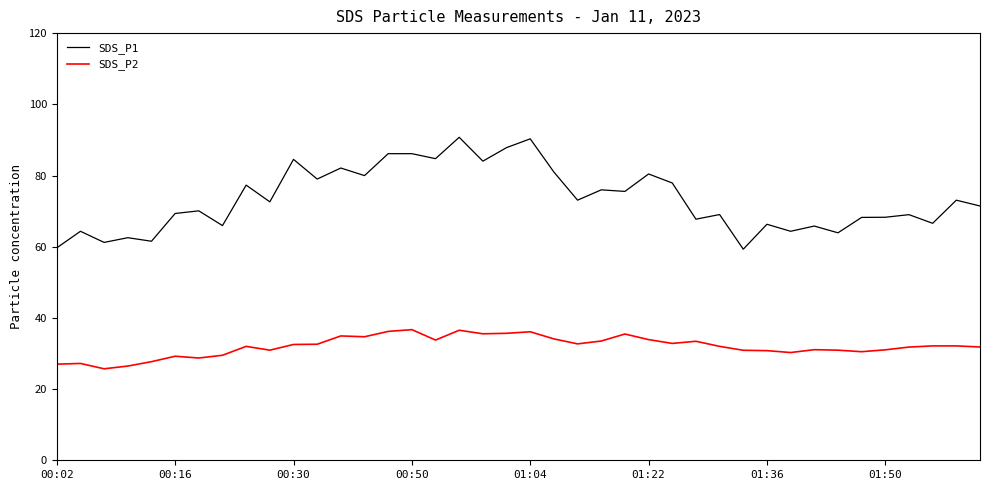

What is the difference between the maximum and minimum values in the SDS_P1 series?

31.4